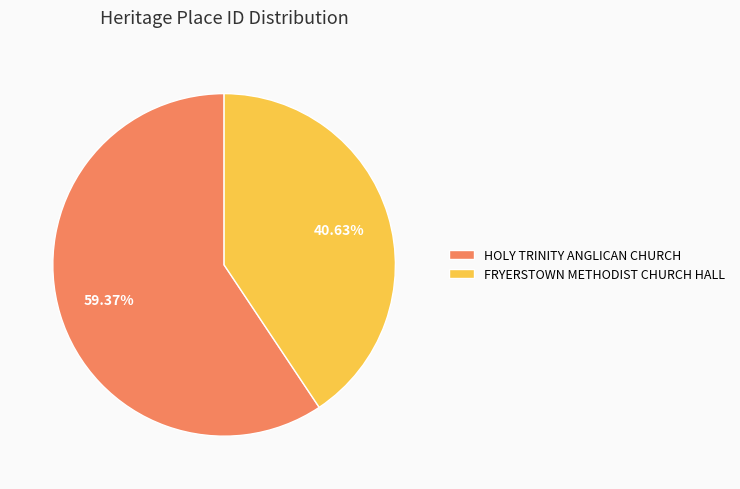

Which category has the biggest portion of the pie?

HOLY TRINITY ANGLICAN CHURCH